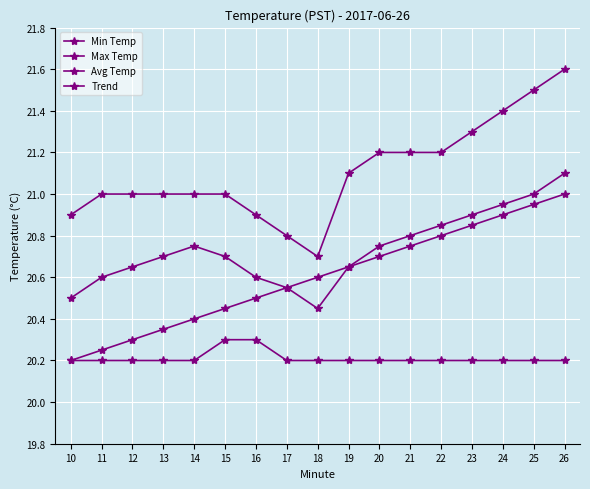

At which category does the chart reach its peak across all series?

26